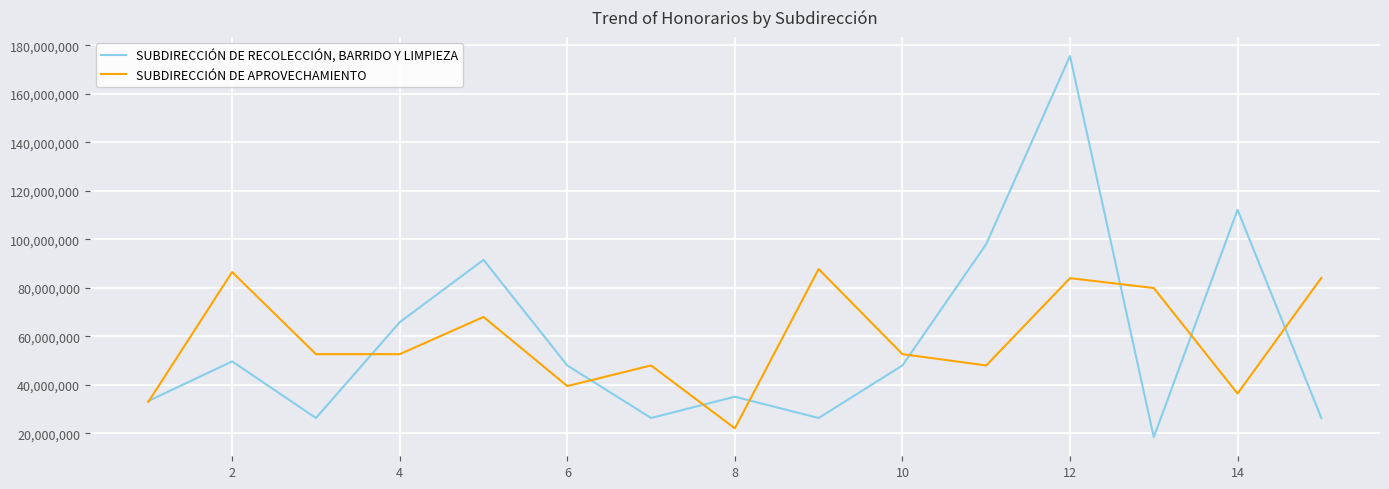

Which series has the largest range (max minus min)?

SUBDIRECCIÓN DE RECOLECCIÓN, BARRIDO Y LIMPIEZA